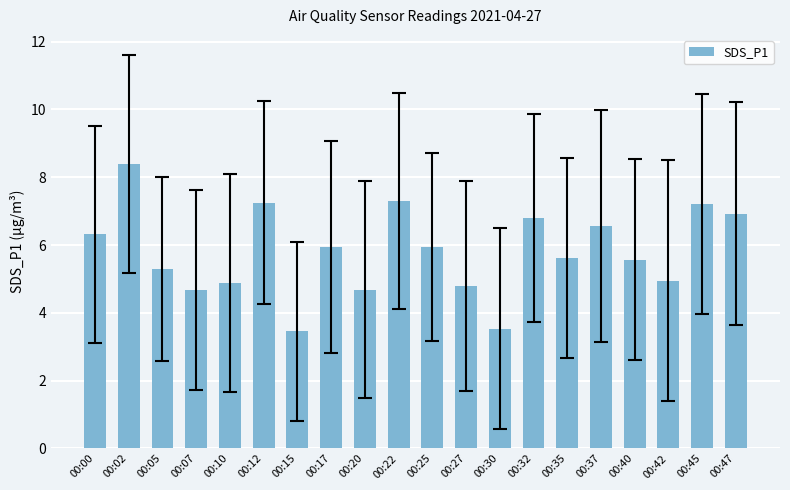

True or false: the data shows 2.6 at 00:45.

False